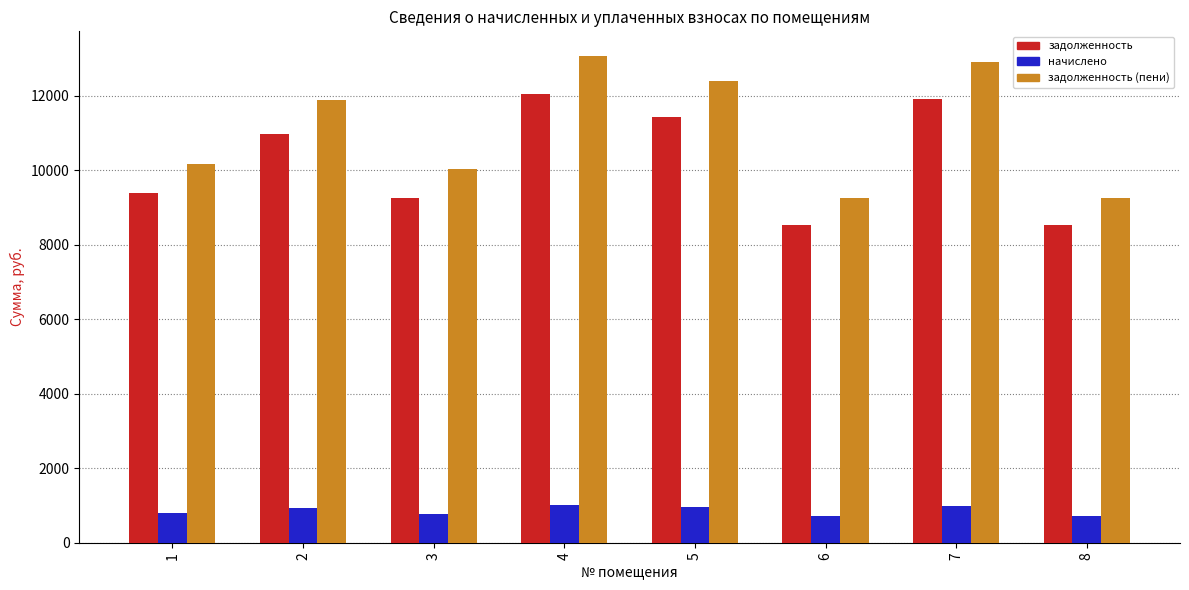

What is the total value across all series at 7?

25816.8